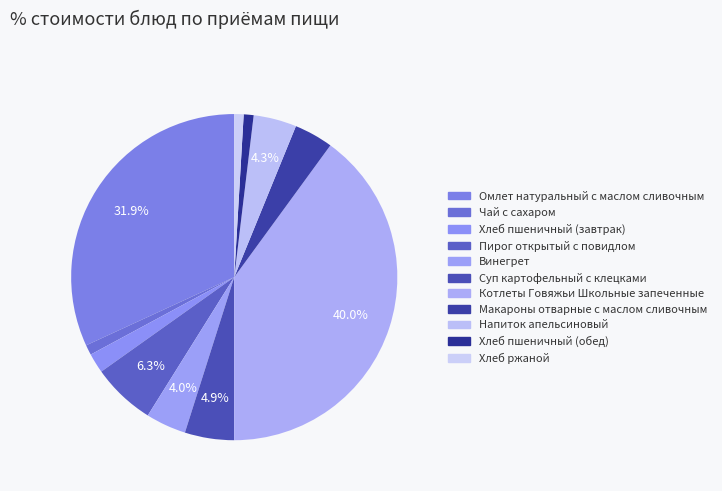

To the nearest percent, what is the difference between the largest and smallest slice percentages?

39%